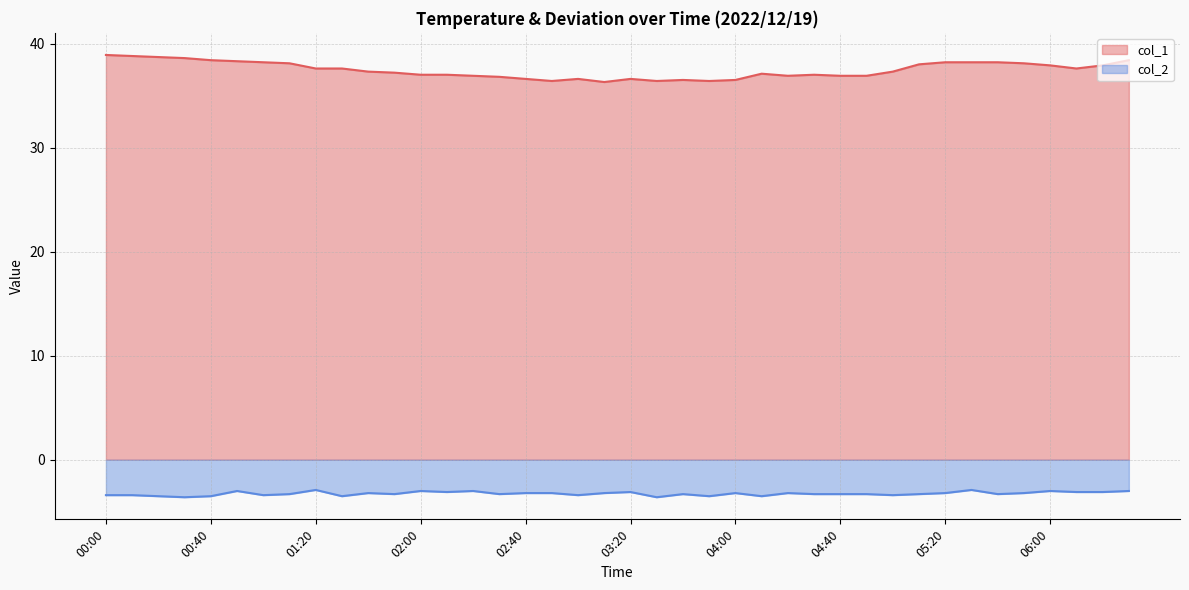

At which label does col_2 reach its minimum?

00:30